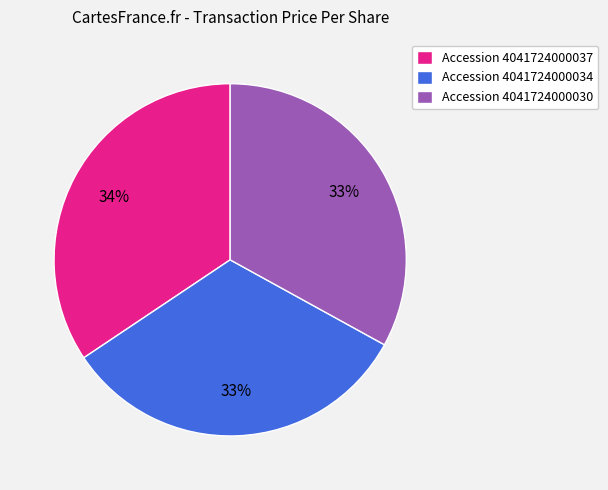

What is the largest slice in the pie chart?

Accession 4041724000037